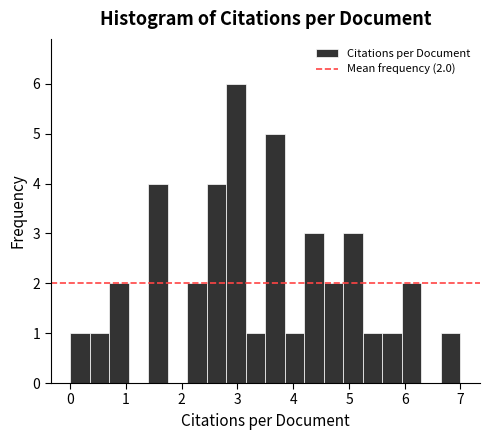

Around what value on the x-axis is the tallest bar? Give the approximate position of its centre, as read against the axis.

3.0